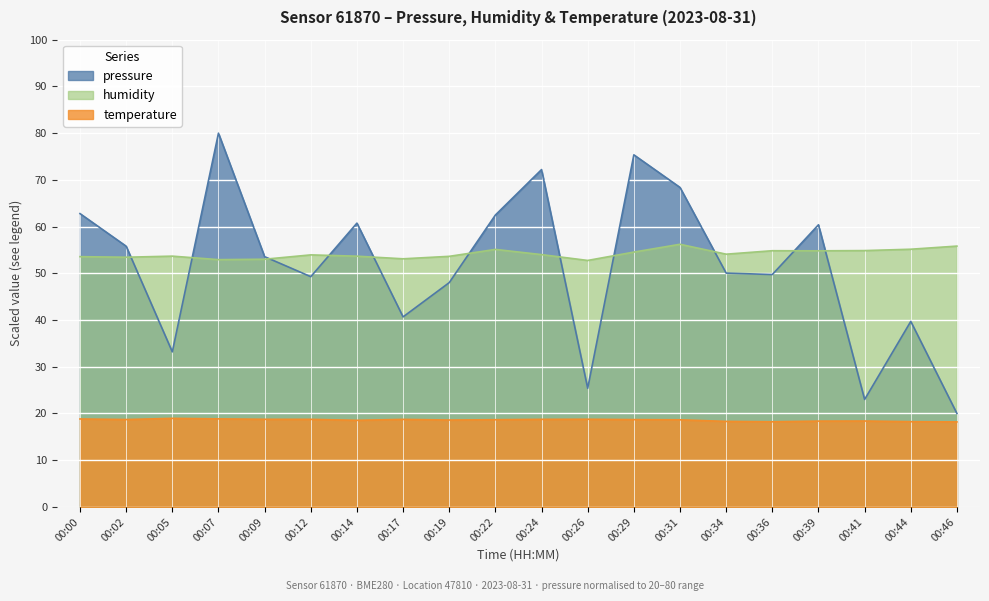

How many series are shown in this chart?

3